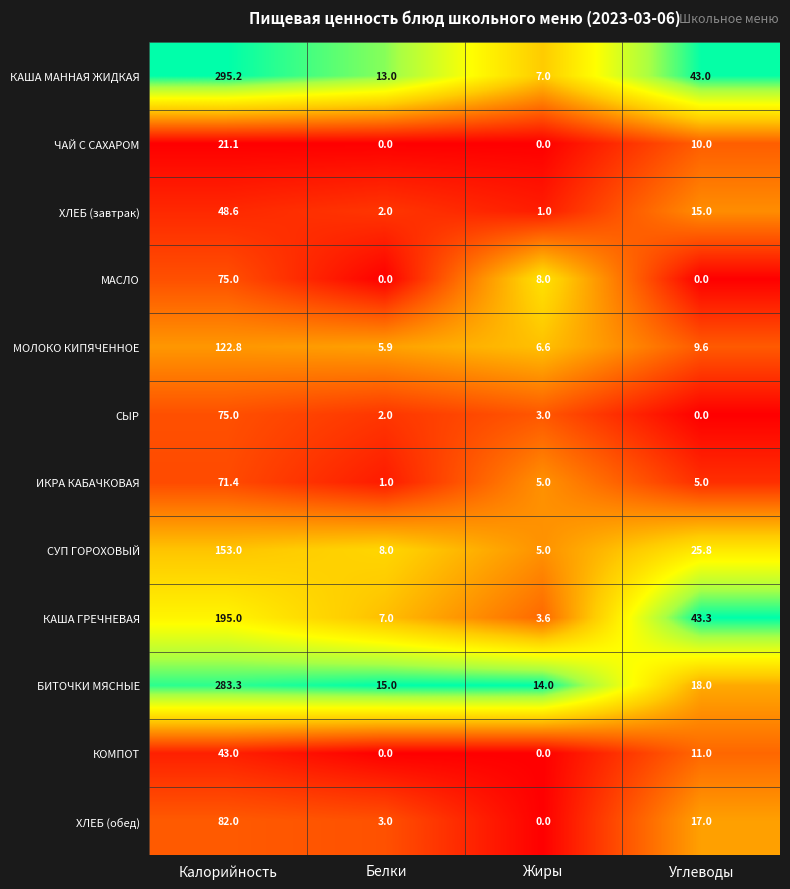

List the labels in order of ХЛЕБ (завтрак) value, largest first.

Калорийность, Углеводы, Белки, Жиры